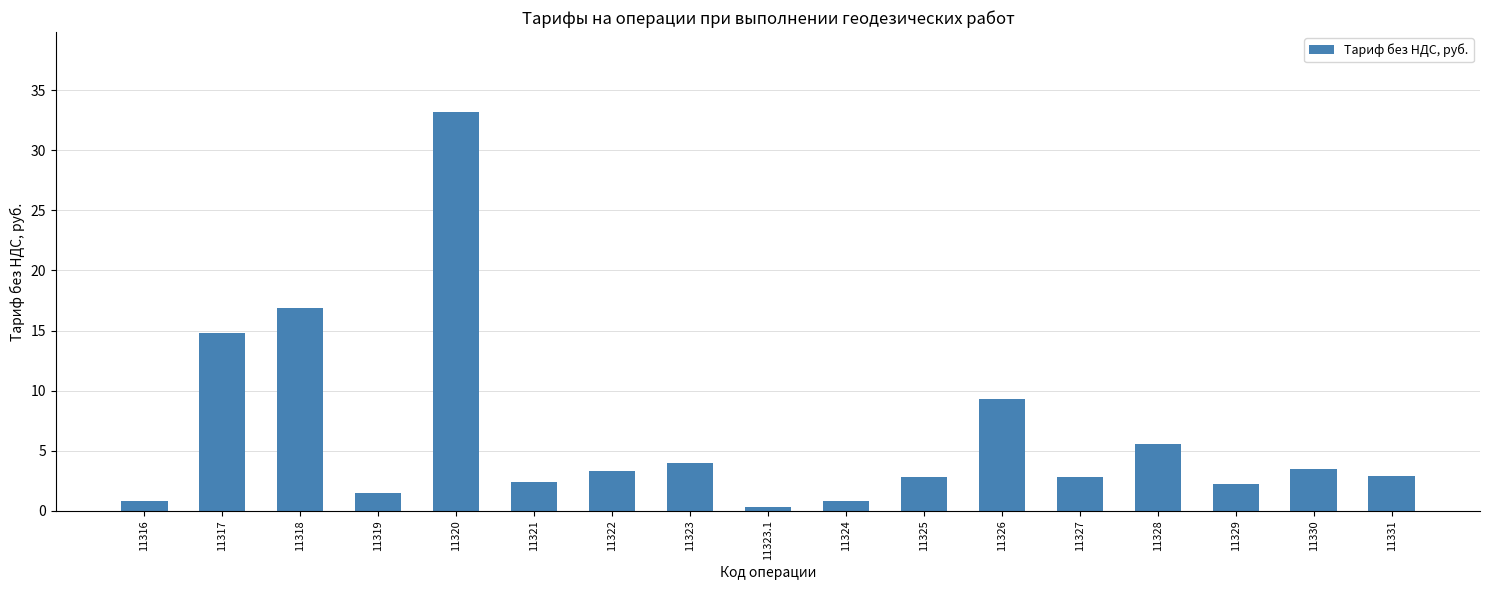

What is the change in value from 11318 to 11326?

-7.6